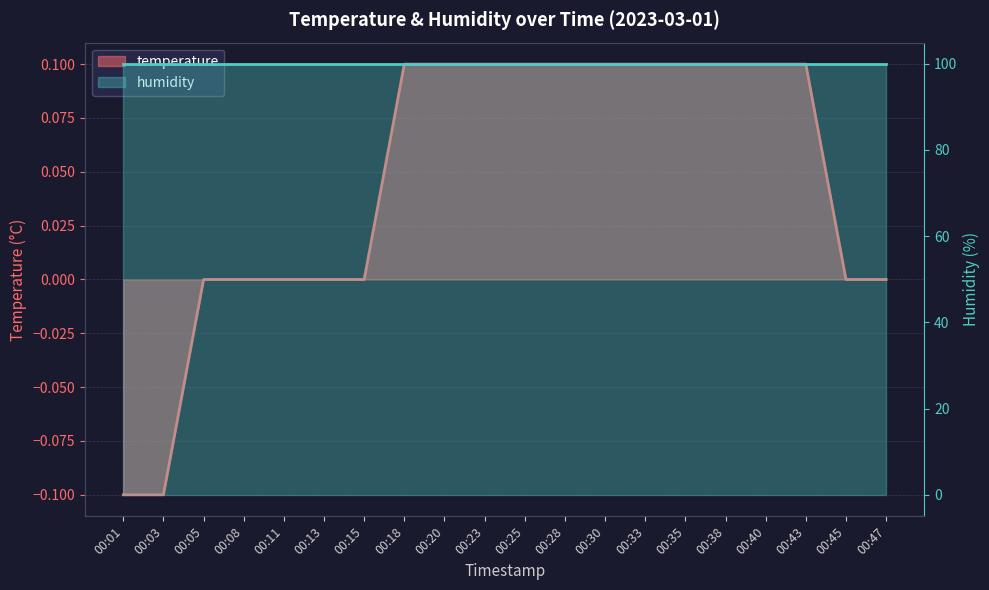

Reading left to right, list all the values displayed in this chart.

00:01=-0.1	00:03=-0.1	00:05=0.0	00:08=0.0	00:11=0.0	00:13=0.0	00:15=0.0	00:18=0.1	00:20=0.1	00:23=0.1	00:25=0.1	00:28=0.1	00:30=0.1	00:33=0.1	00:35=0.1	00:38=0.1	00:40=0.1	00:43=0.1	00:45=0.0	00:47=0.0